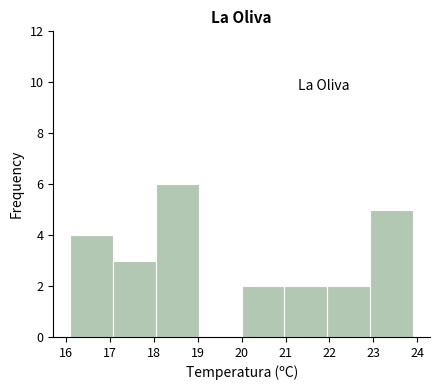

Which range on the x-axis has the tallest bar?

18.1 to 19.0